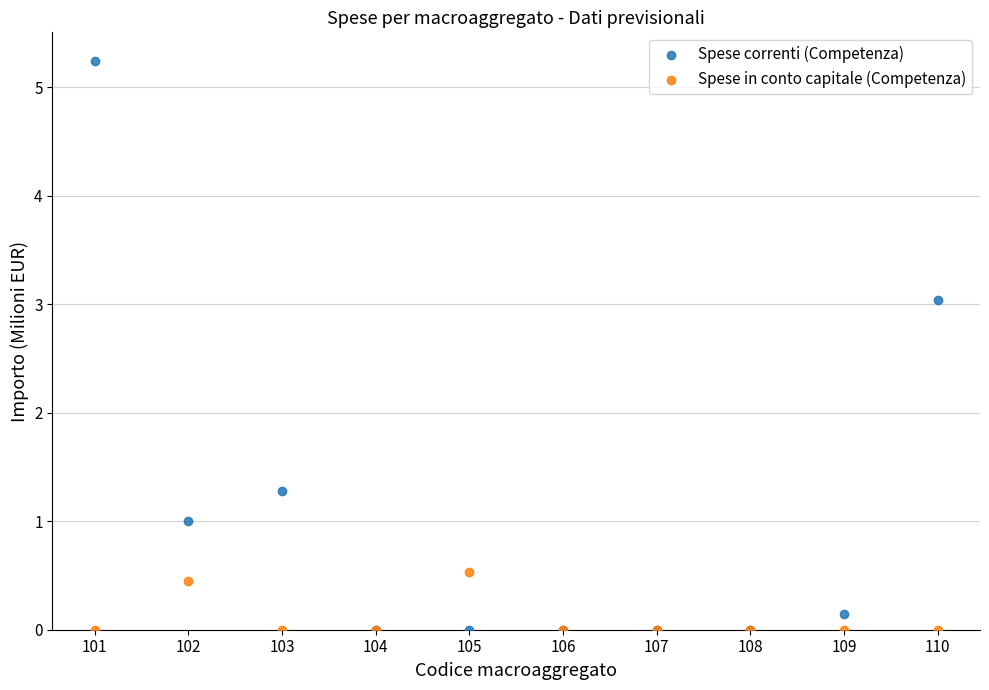

Across all series, what Y value is closest to 2?

1.3